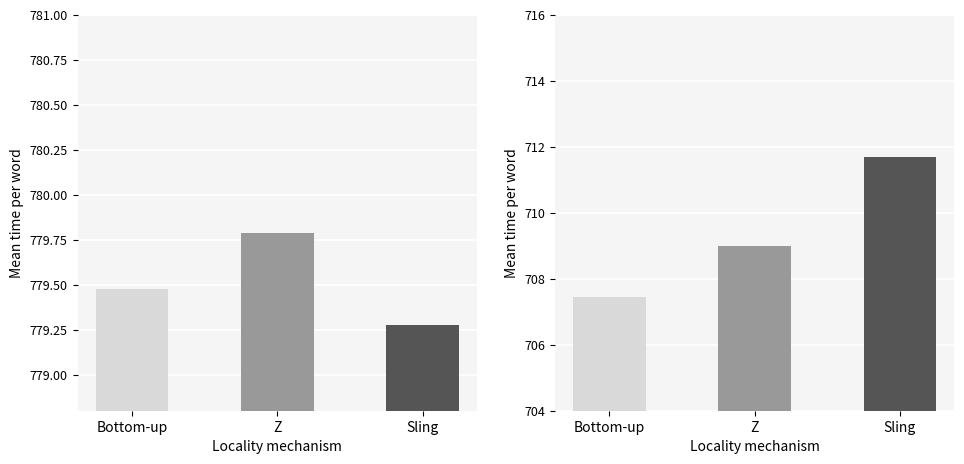

Which series has the largest total across all categories?

Z